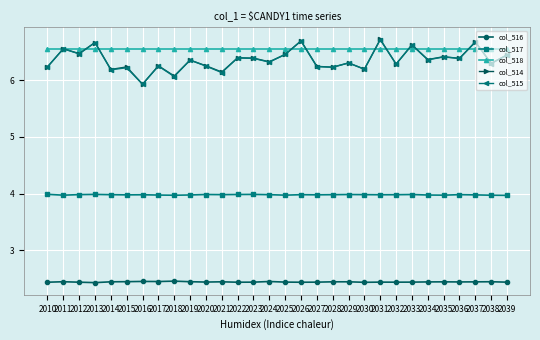

How many col_516 values are between 2 and 3?

30